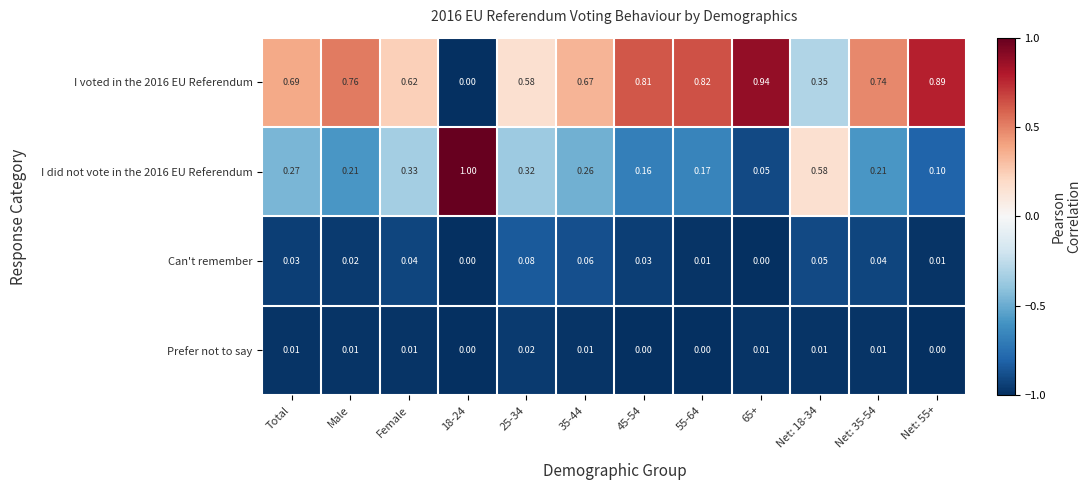

Is the value of I did not vote in the 2016 EU Referendum at Net: 55+ greater than the value of Can't remember at Net: 35-54?

Yes